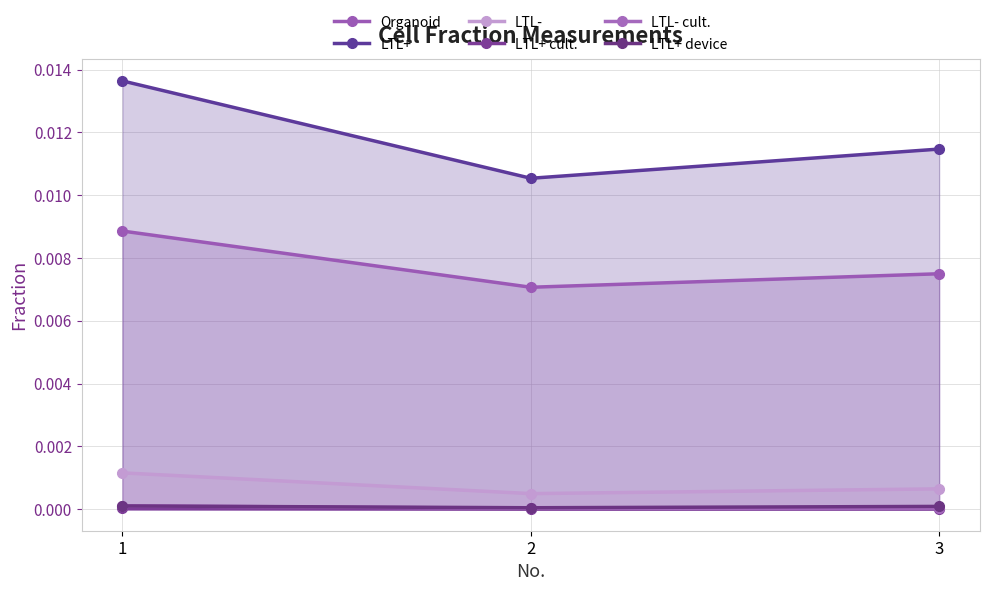

How many LTL+ cult. values are between 0 and 1?

3